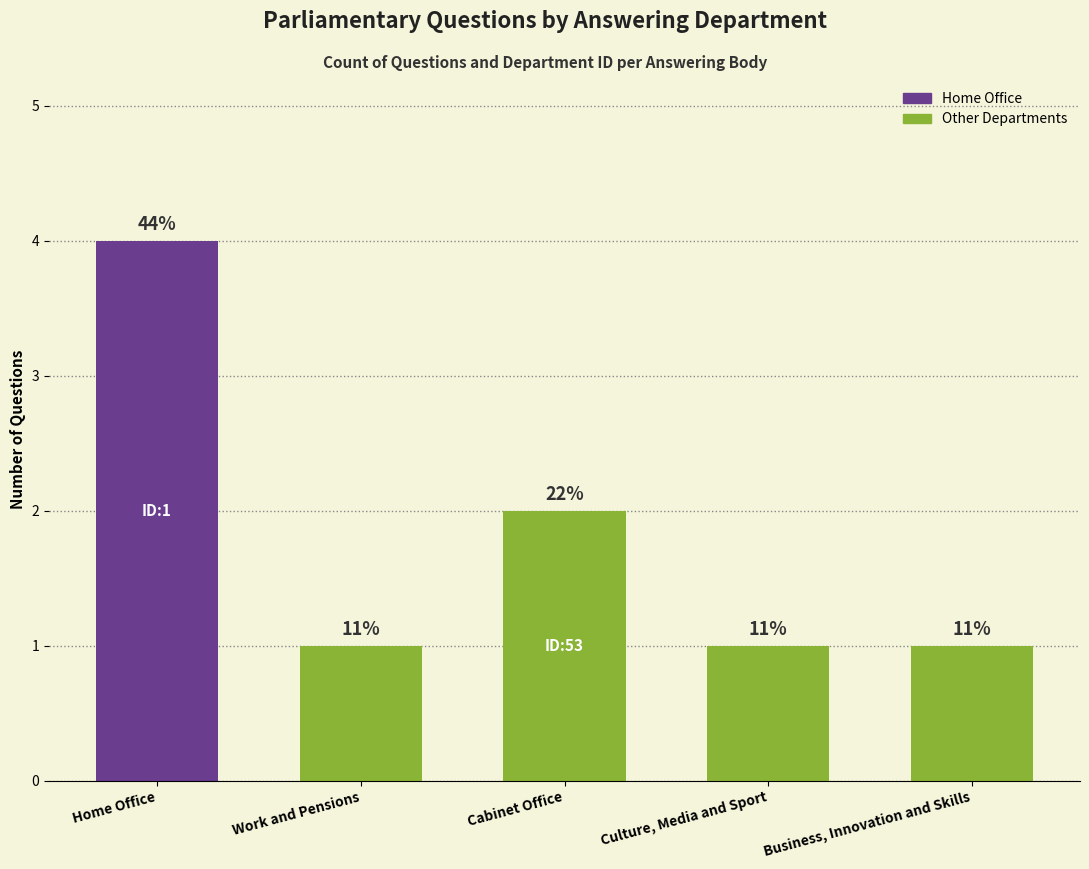

How many bars are there in total?

5